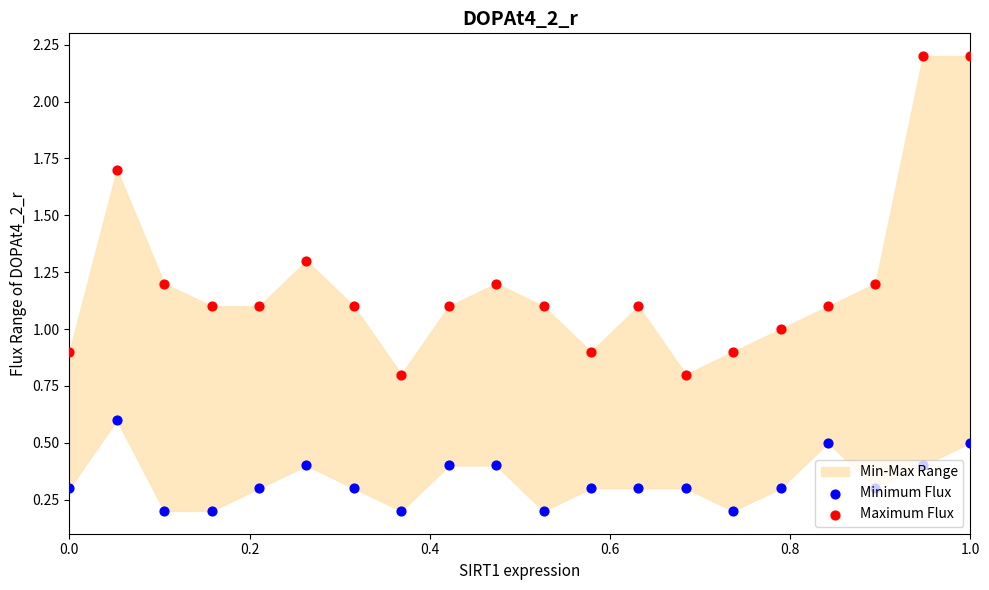

Which series reaches the minimum Y coordinate?

Minimum Flux